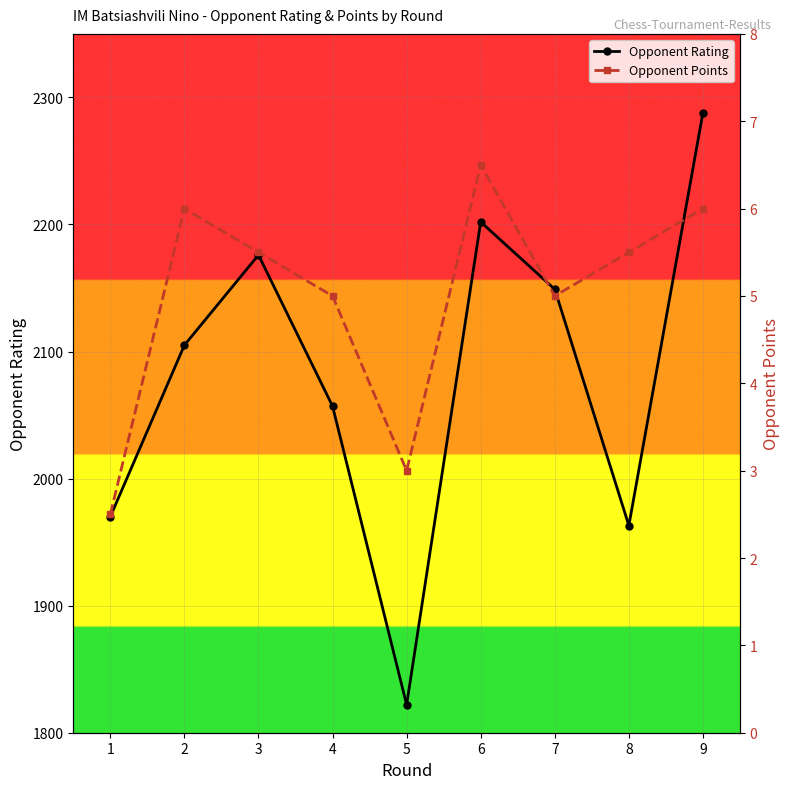

How many lines are shown in the chart?

2